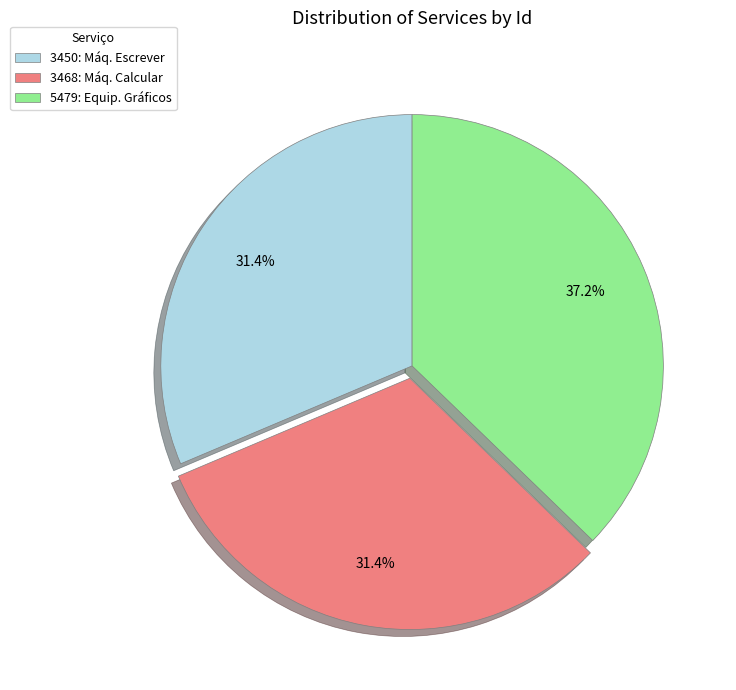

What is the ratio of the value at 3468: Máq. Calcular to the value at 5479: Equip. Gráficos?

0.8